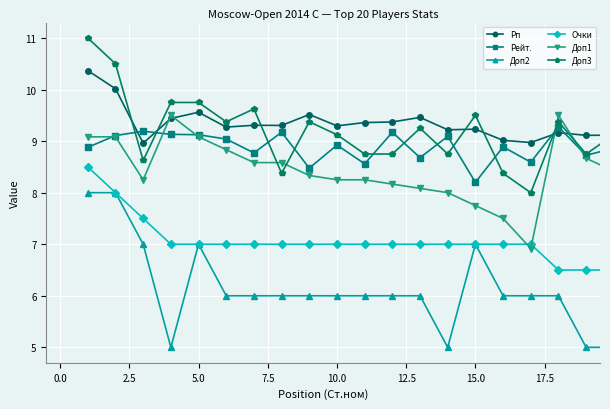

Which series has the largest total across all categories?

Рп